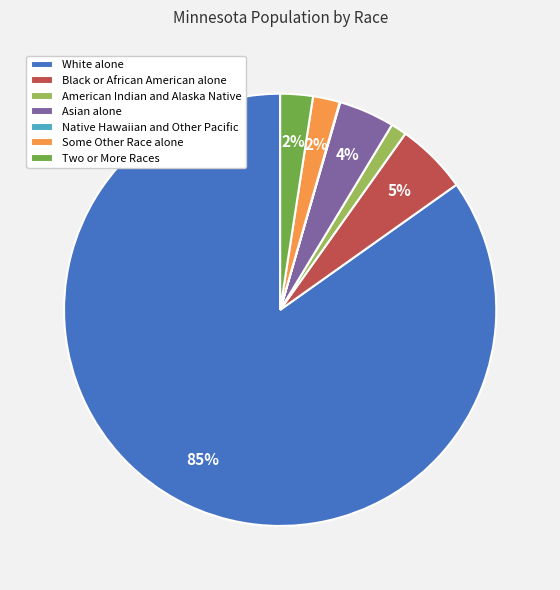

To the nearest percent, what is the combined percentage of Some Other Race alone and American Indian and Alaska Native?

3%